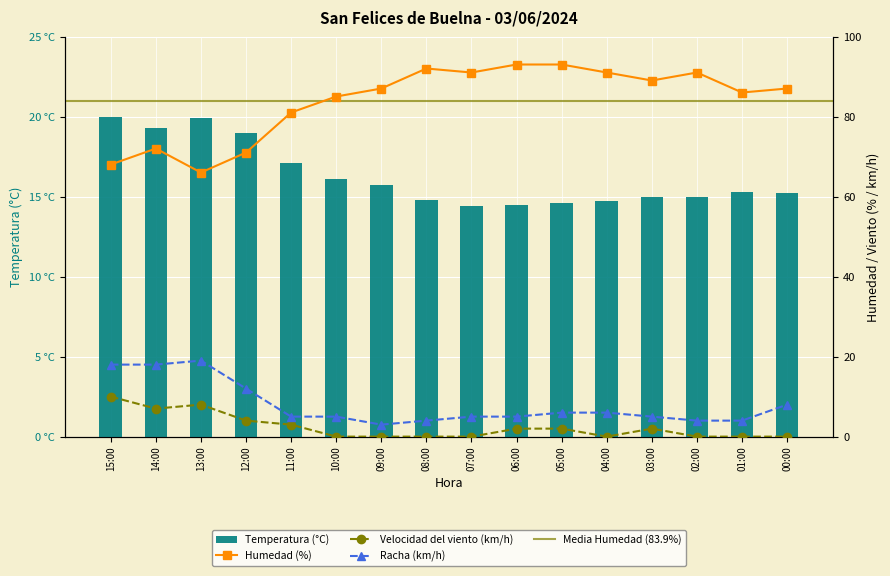

Does the chart contain stacked bars?

No